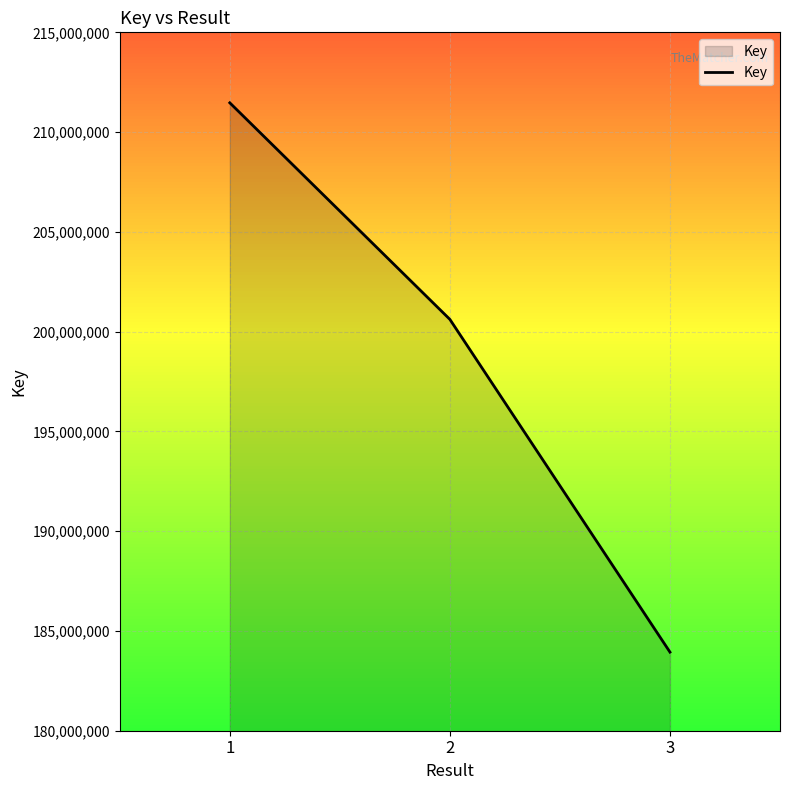

How many series are shown in this chart?

1